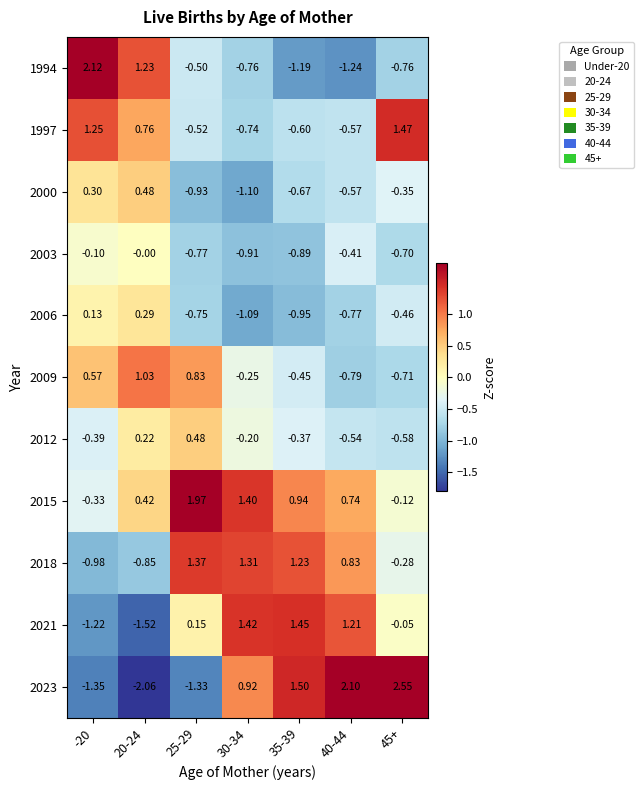

Is the value of 2015 at 45+ greater than the value of 2021 at 35-39?

No